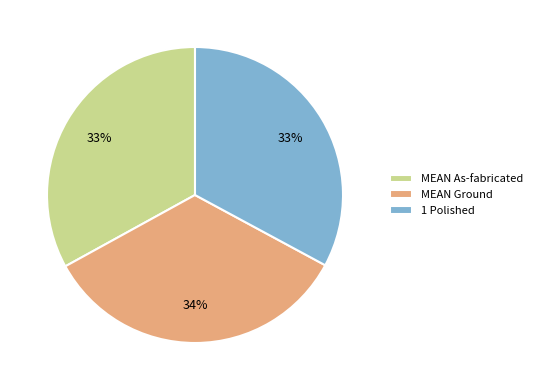

How many segments does this pie chart have?

3